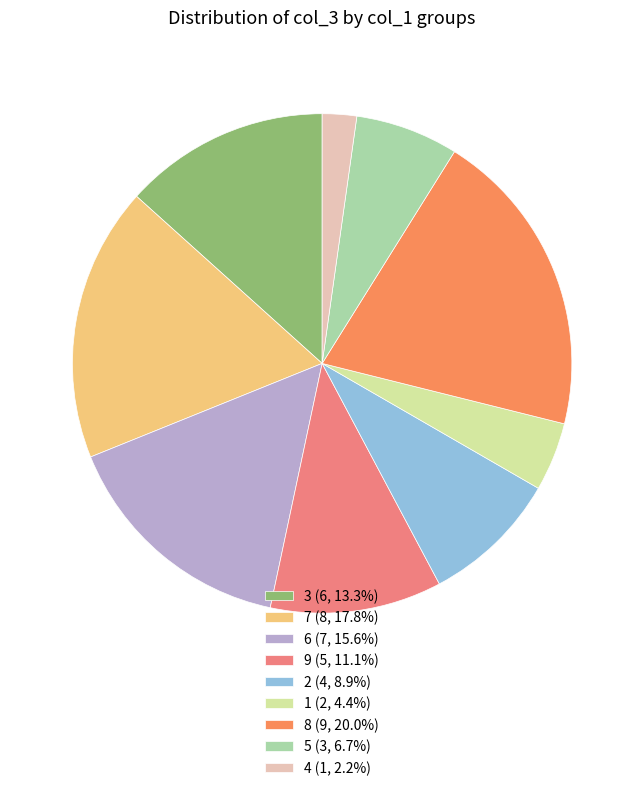

Does any single category account for the majority?

No